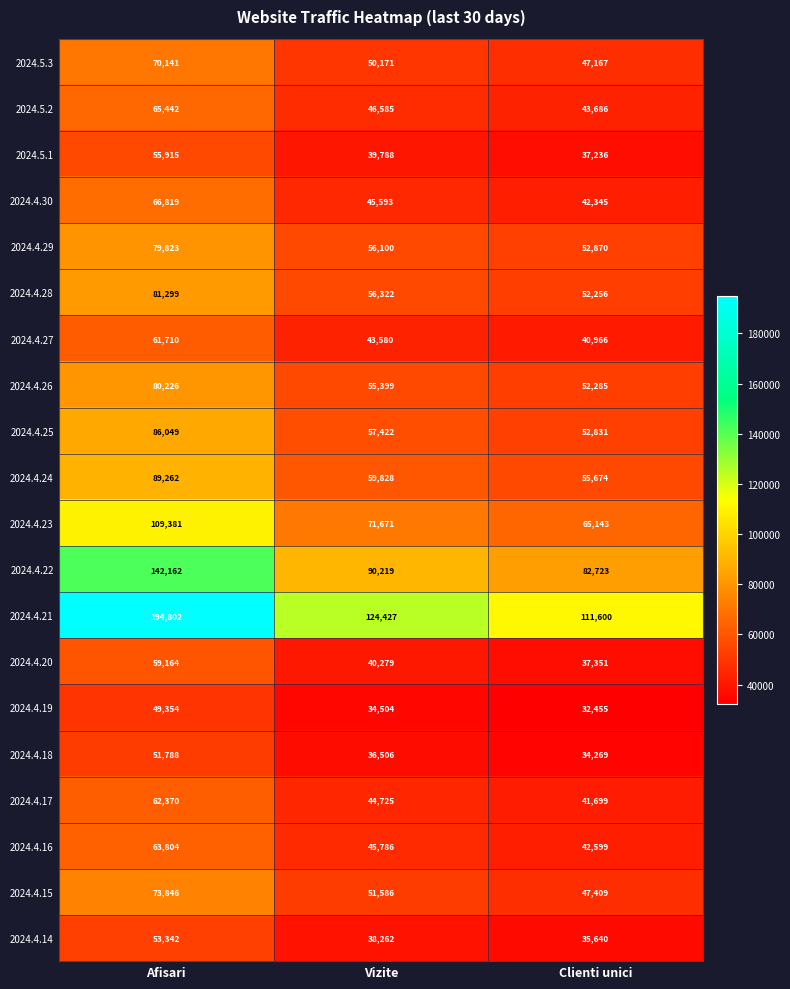

Which series has the largest total across all categories?

2024.4.21